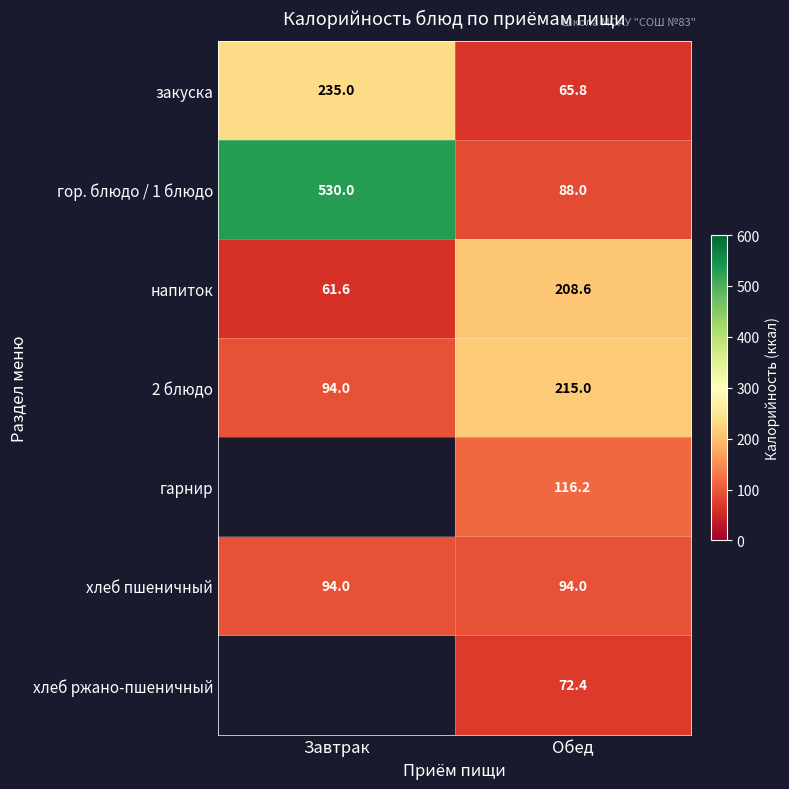

What is the total value across all series at Обед?

860.0